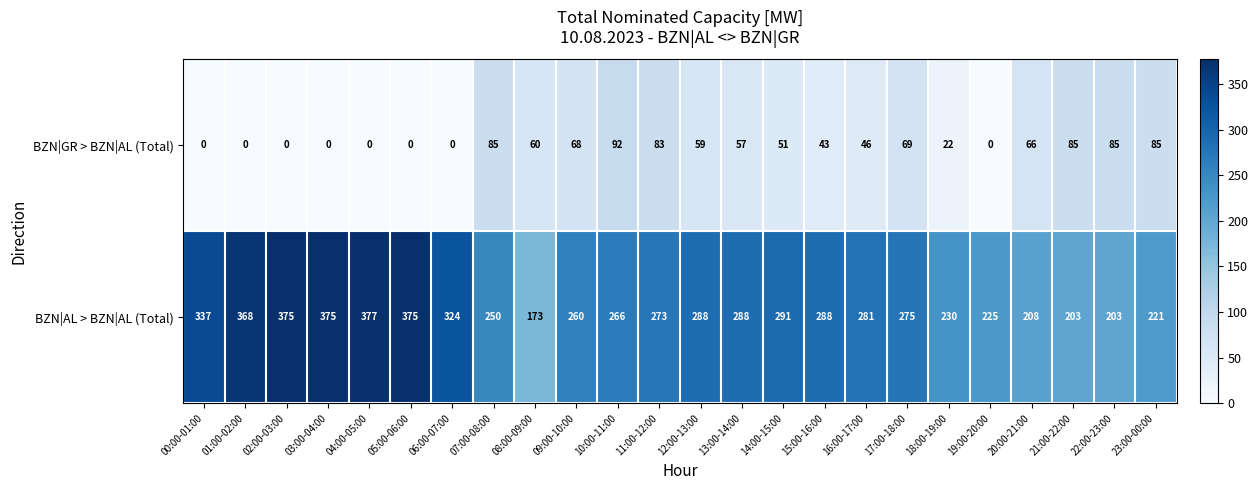

What is the difference between the maximum and minimum values in the BZN|GR > BZN|AL (Total) series?

92